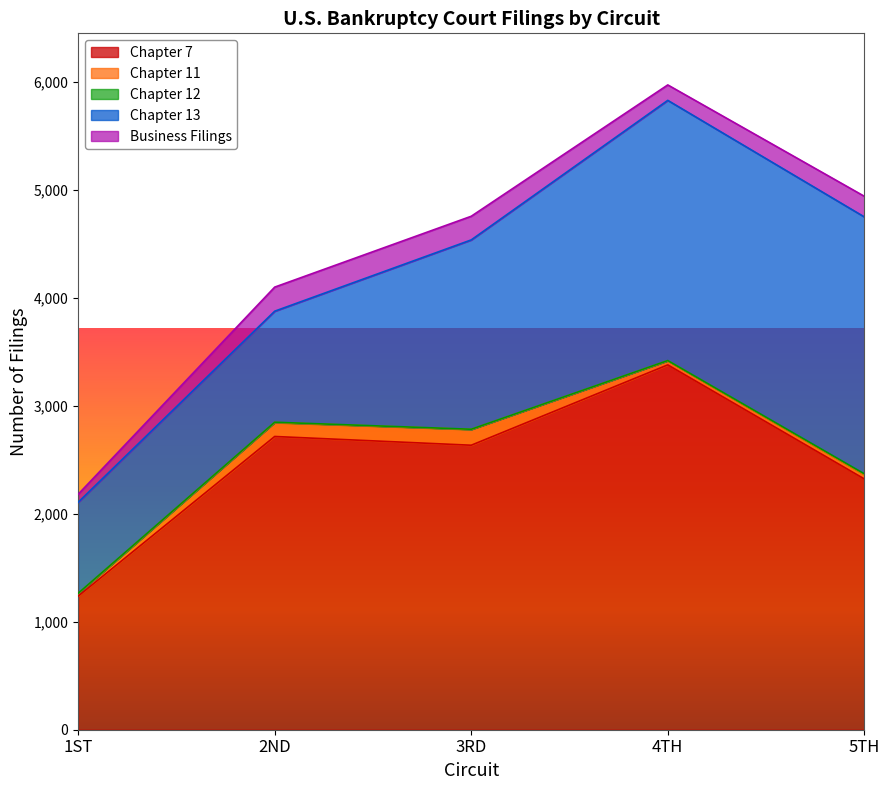

At which label is Chapter 13 closest to 1626?

3RD